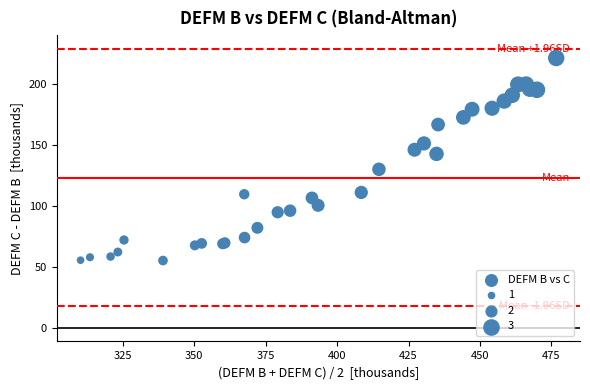

What Y value in the scatter plot is closest to 138?

142.8